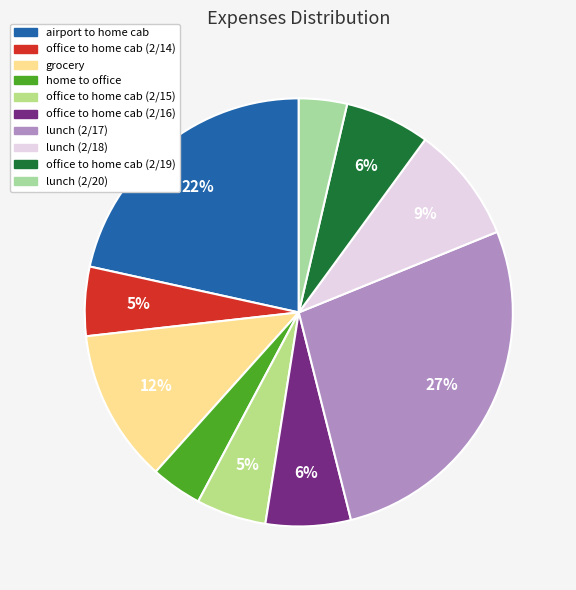

To the nearest percent, what portion does home to office represent?

4%